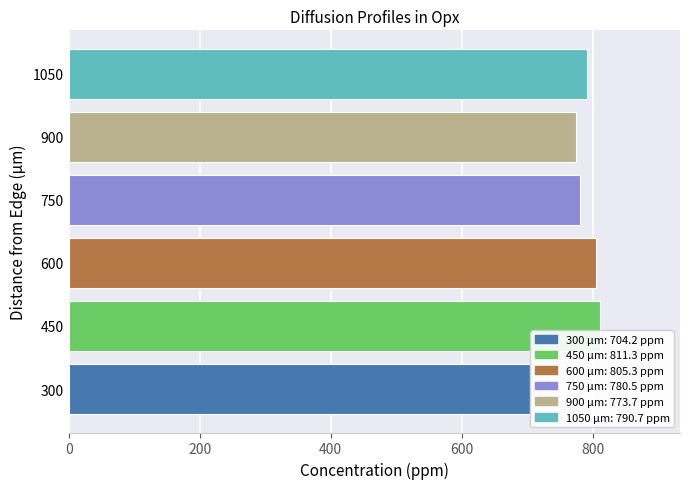

Is it true that the value at 600 is 169.5?

False